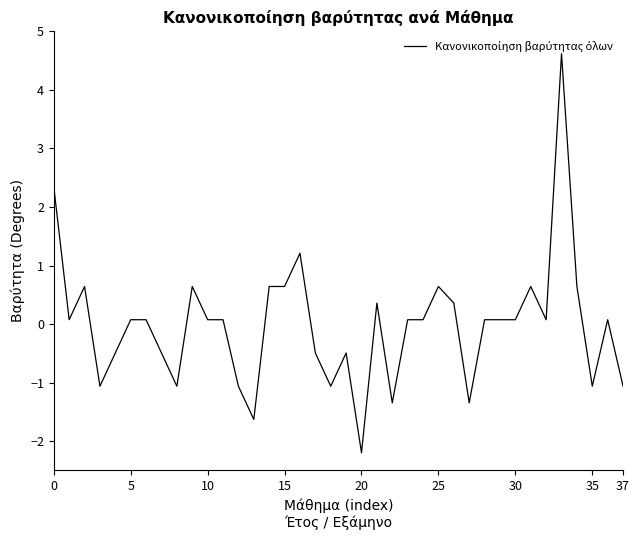

What is the difference between the maximum and minimum values?

6.8